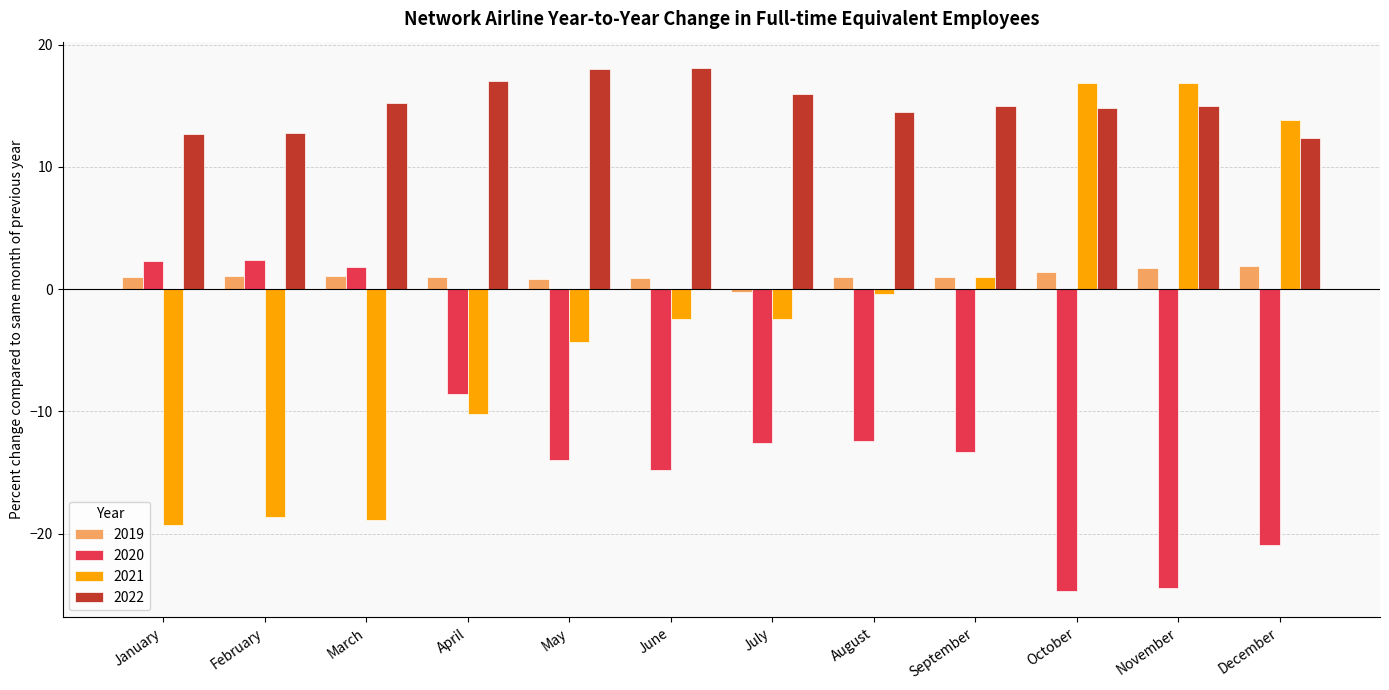

Does the chart contain stacked bars?

No